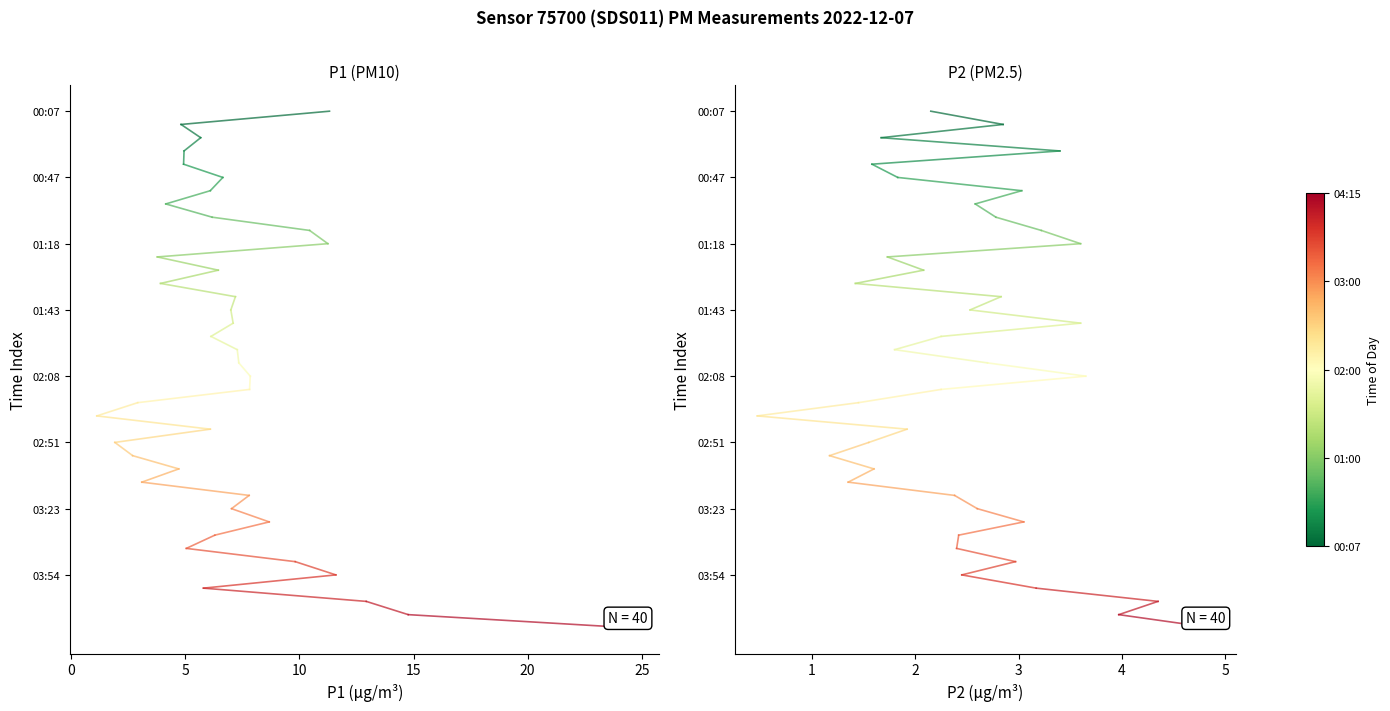

Which series has the widest spread of values?

P1